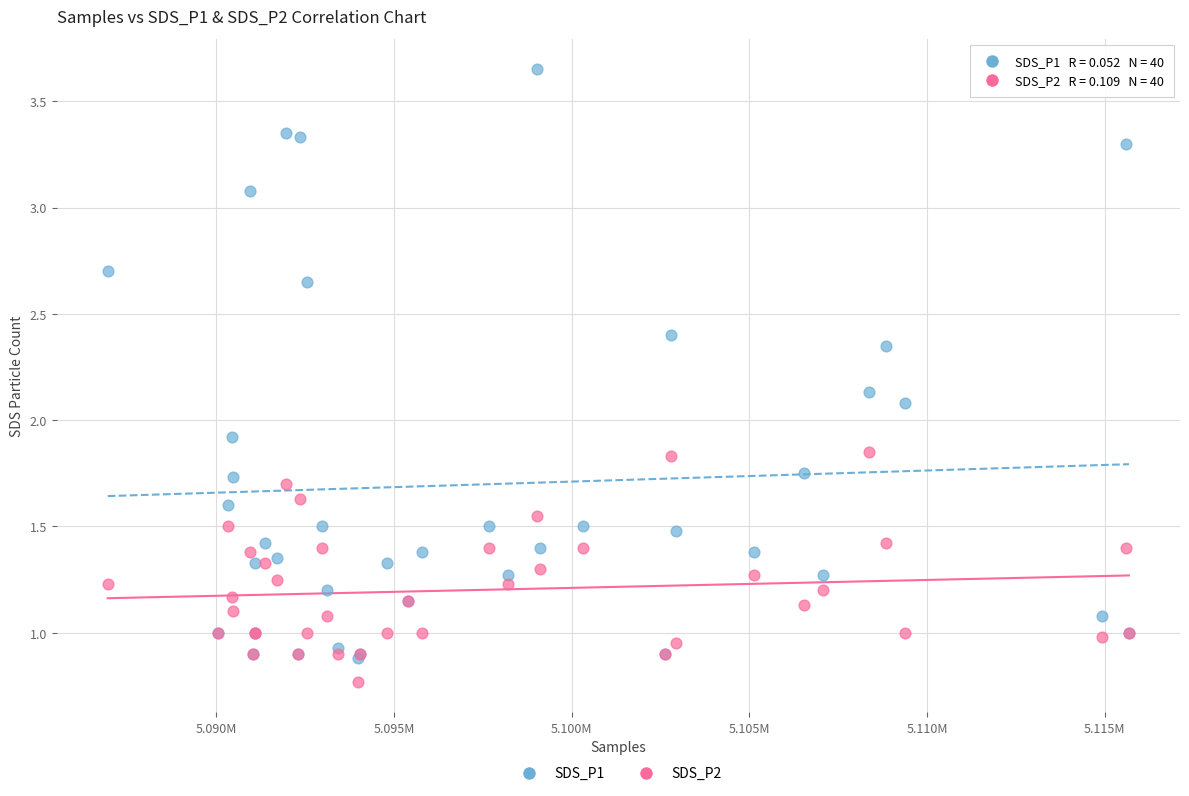

Which series contains the highest Y value?

SDS_P1